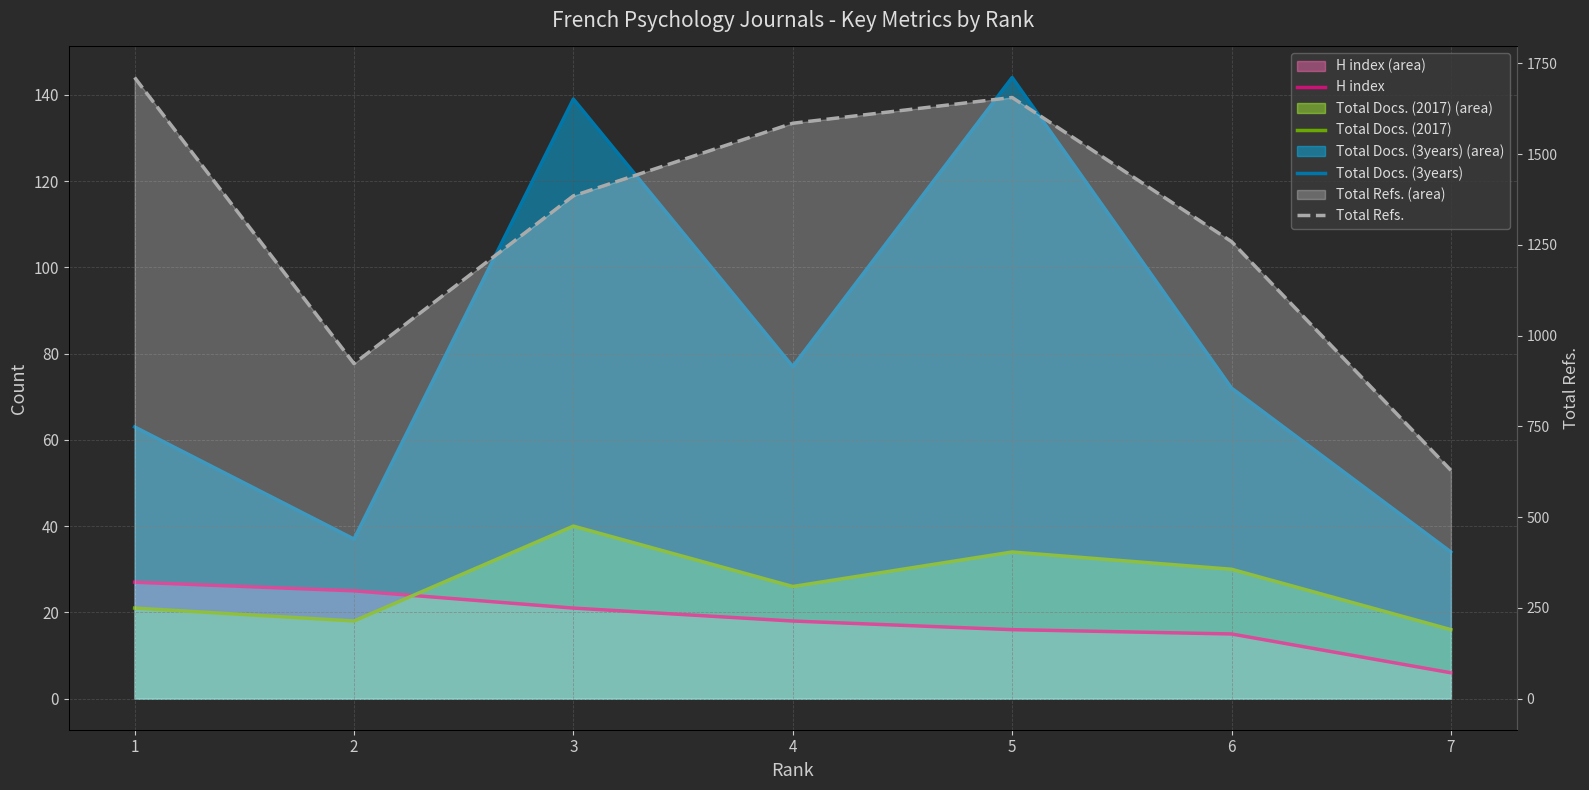

Which series ends up on top after the final intersection of H index and Total Docs. (2017)?

Total Docs. (2017)